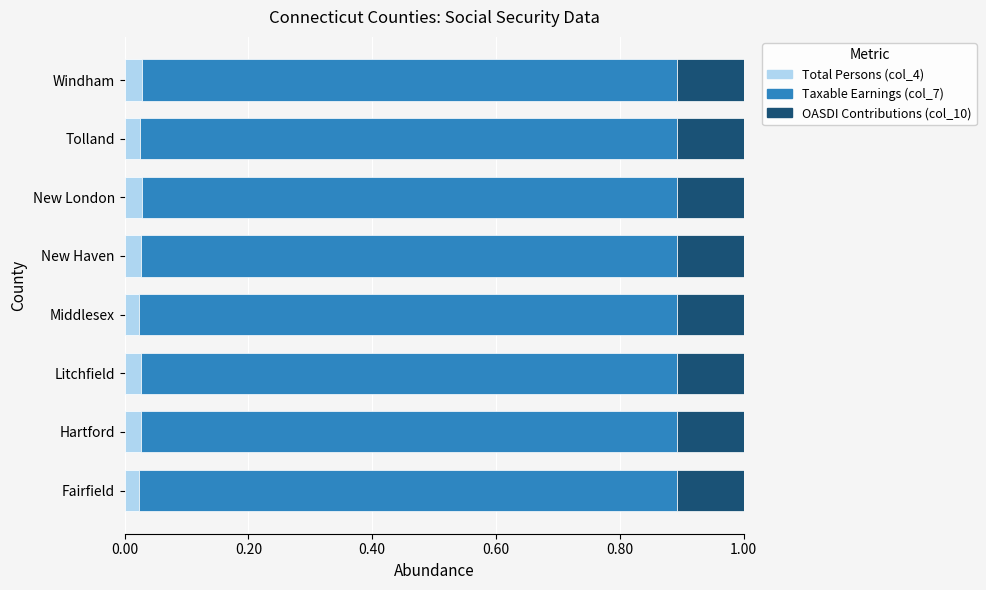

Count the Total Persons (col_4) values in the range 0 to 1.

8